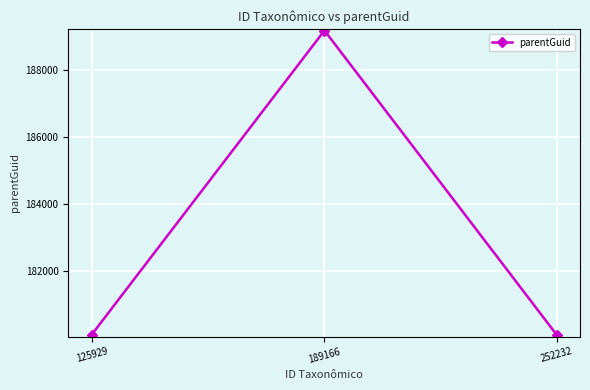

Between 189166 and 252232, which is larger?

189166